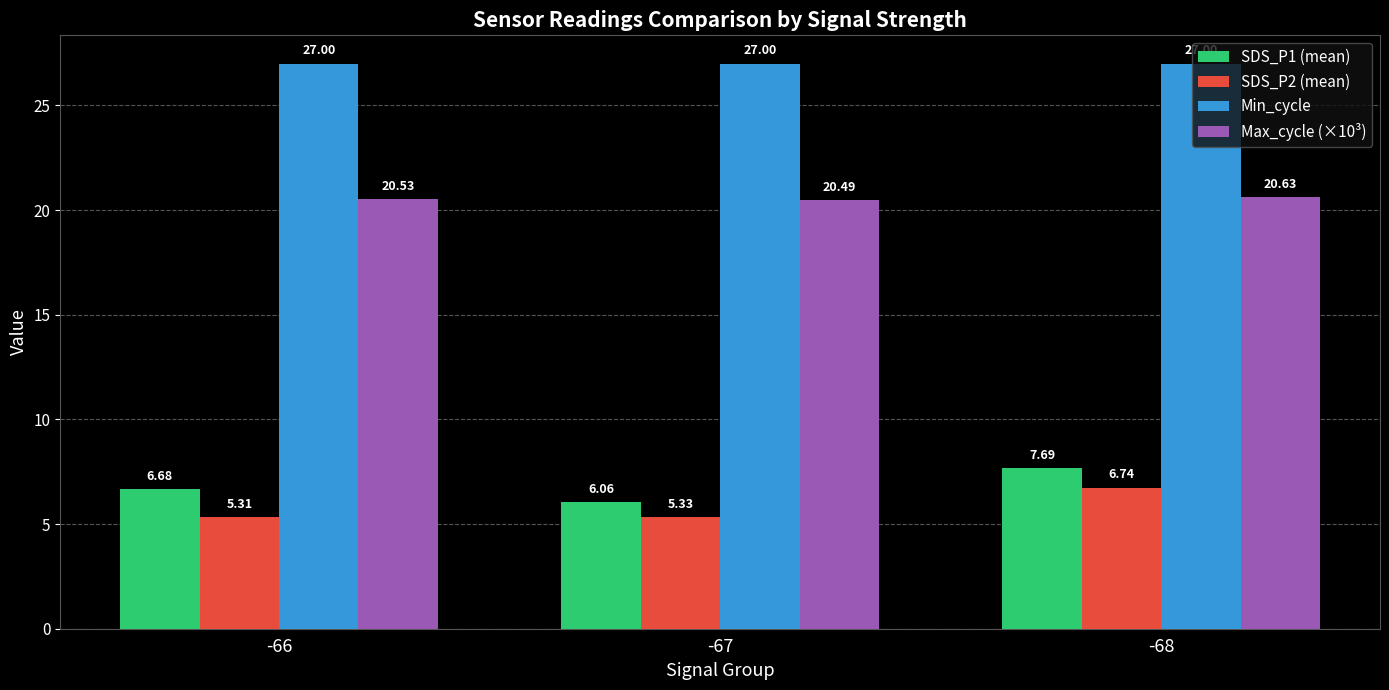

How many groups of bars are there?

3